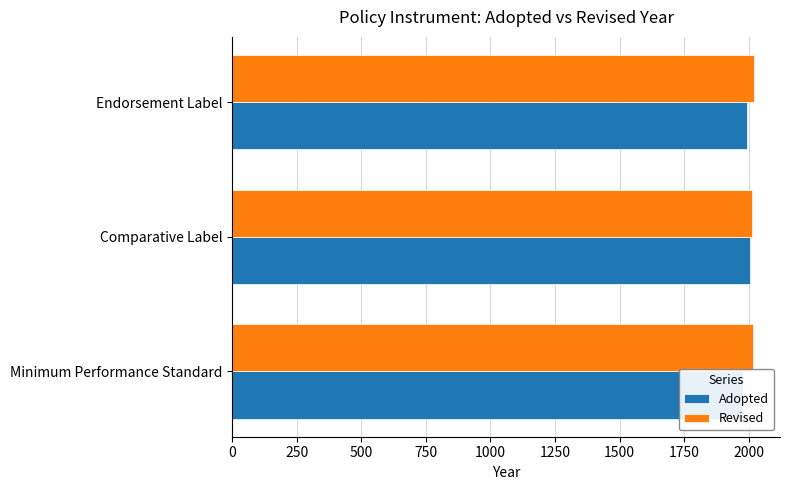

Is the value of Revised at Endorsement Label greater than the value of Adopted at Endorsement Label?

Yes